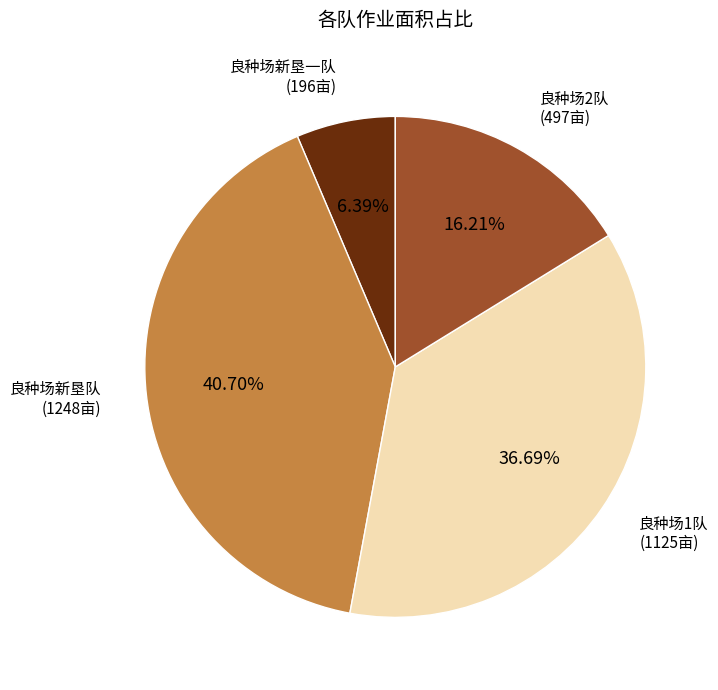

Count the number of slices in the pie.

4